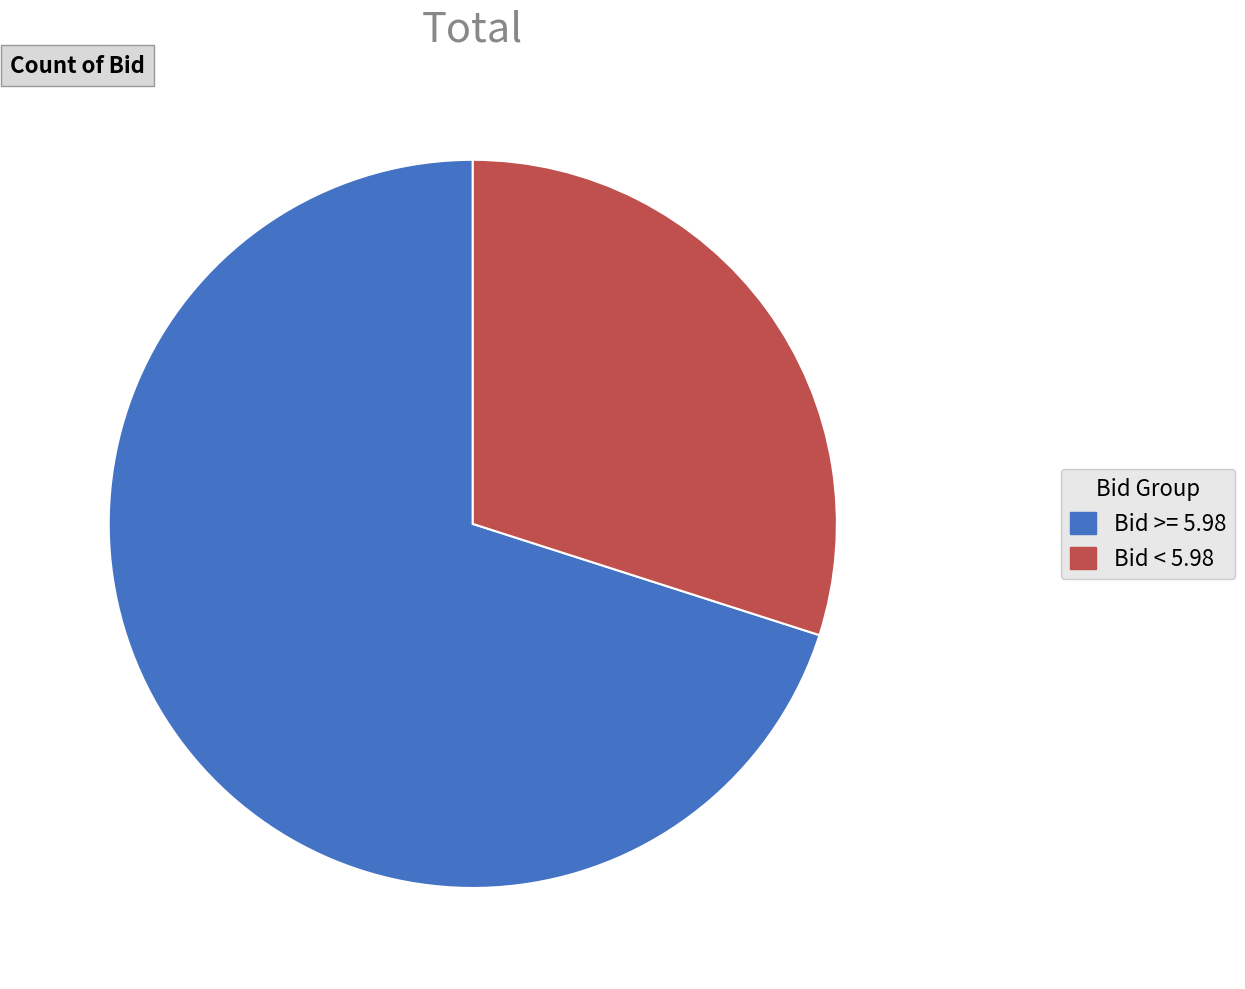

Does any single category account for the majority?

Yes